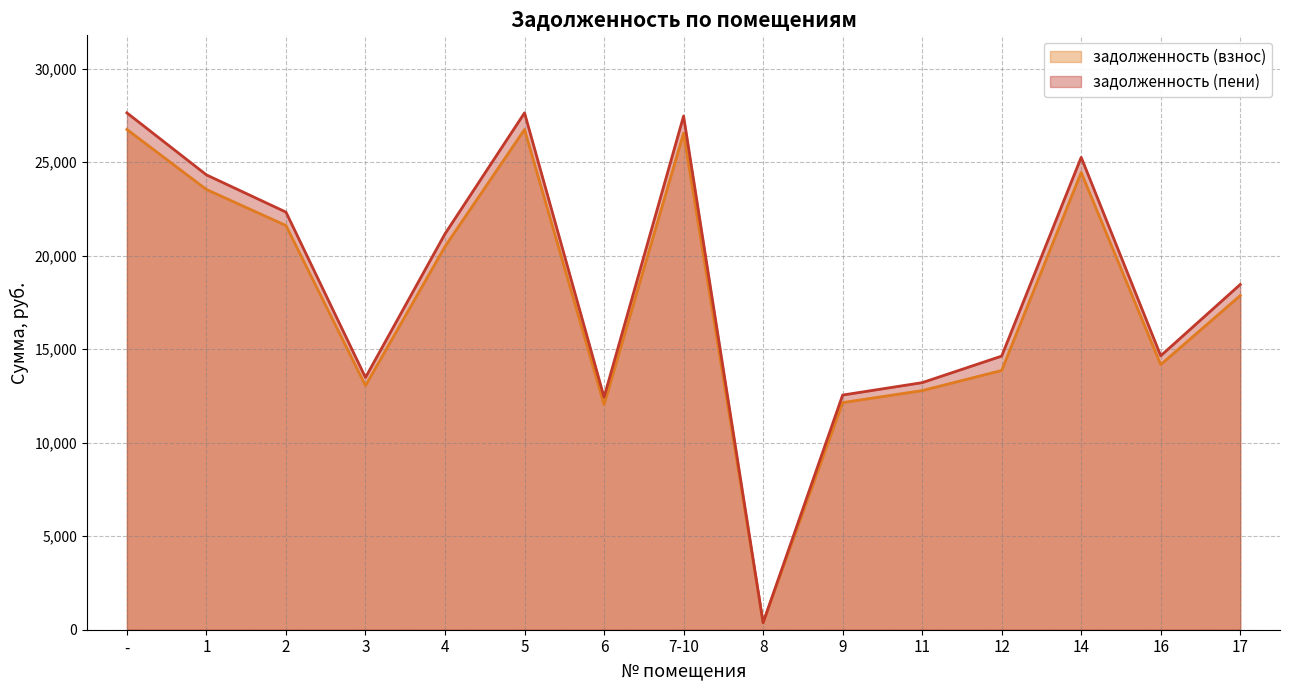

Reading right to left, extract all data points from this chart.

задолженность (взнос): 17=17863.7	16=14173.3	14=24442.3	12=13858.6	11=12782.8	9=12141.0	8=375.9	7-10=26544.3	6=12034.0	5=26742.0	4=20484.4	3=13050.2	2=21607.6	1=23533.0	-=26742.0
задолженность (пени): 17=18456.9	16=14644.0	14=25253.9	12=14627.6	11=13207.3	9=12544.1	8=375.9	7-10=27459.0	6=12433.6	5=27630.0	4=21164.6	3=13483.5	2=22325.1	1=24314.4	-=27630.0